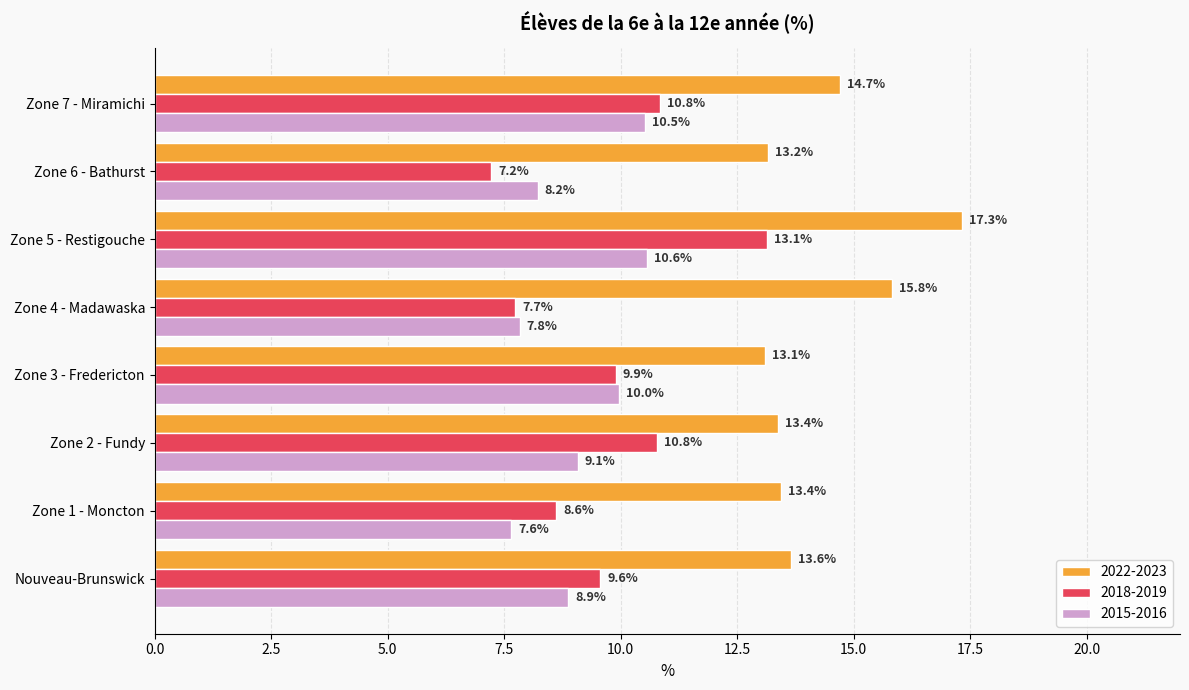

What is the sum of all 2018-2019 values?

77.8